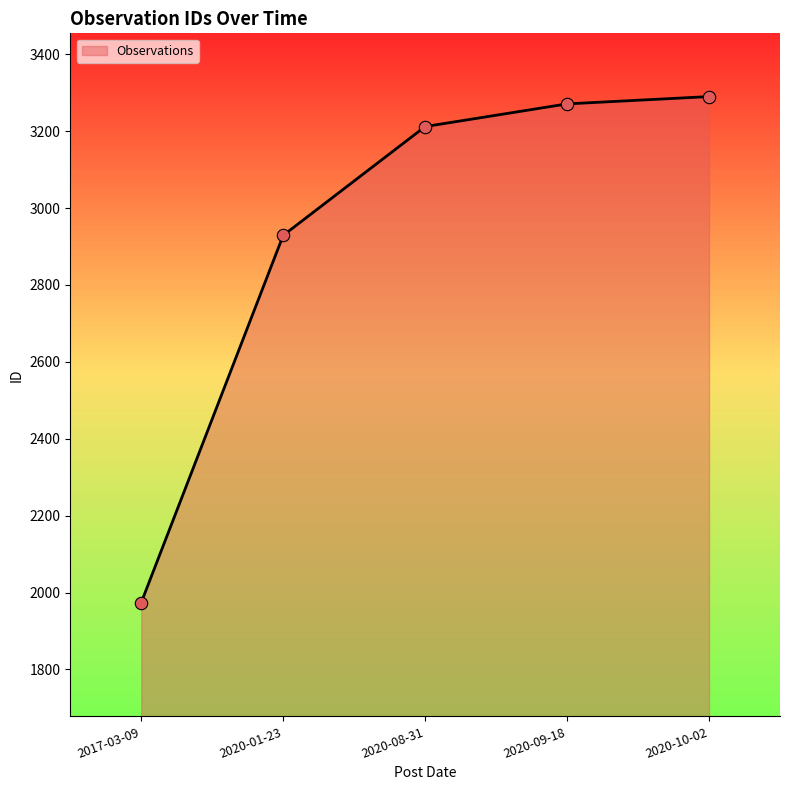

What is the ratio of the value at 2020-01-23 to the value at 2017-03-09?

1.5